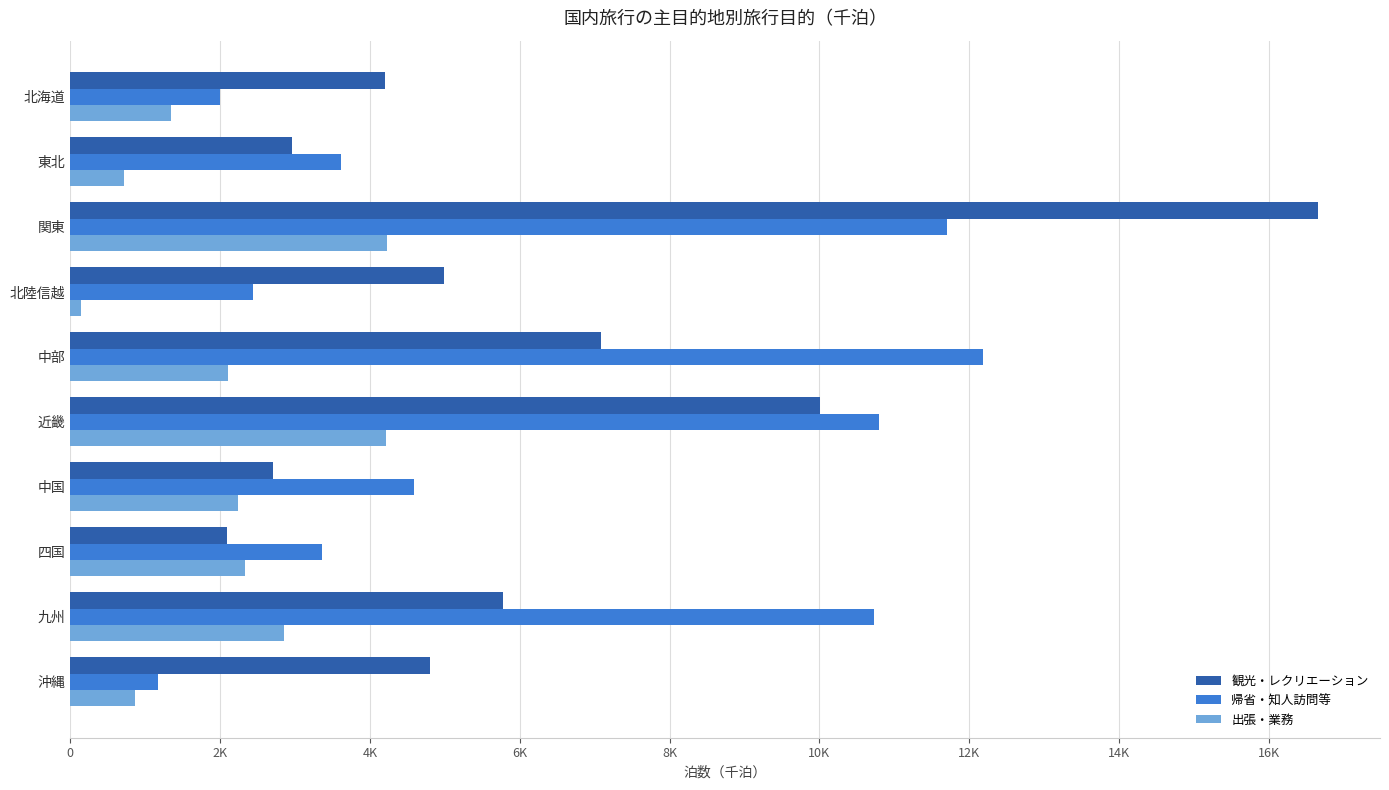

Reading left to right, extract all data points from this chart.

観光・レクリエーション: 4204.2	2964.7	16653.8	4989.0	7080.8	10009.2	2705.5	2096.6	5771.9	4797.9
帰省・知人訪問等: 1991.8	3608.4	11708.8	2444.1	12180.4	10793.2	4591.2	3357.6	10728.5	1174.5
出張・業務: 1348.4	709.8	4232.5	136.8	2100.3	4218.5	2235.4	2328.1	2851.7	860.6